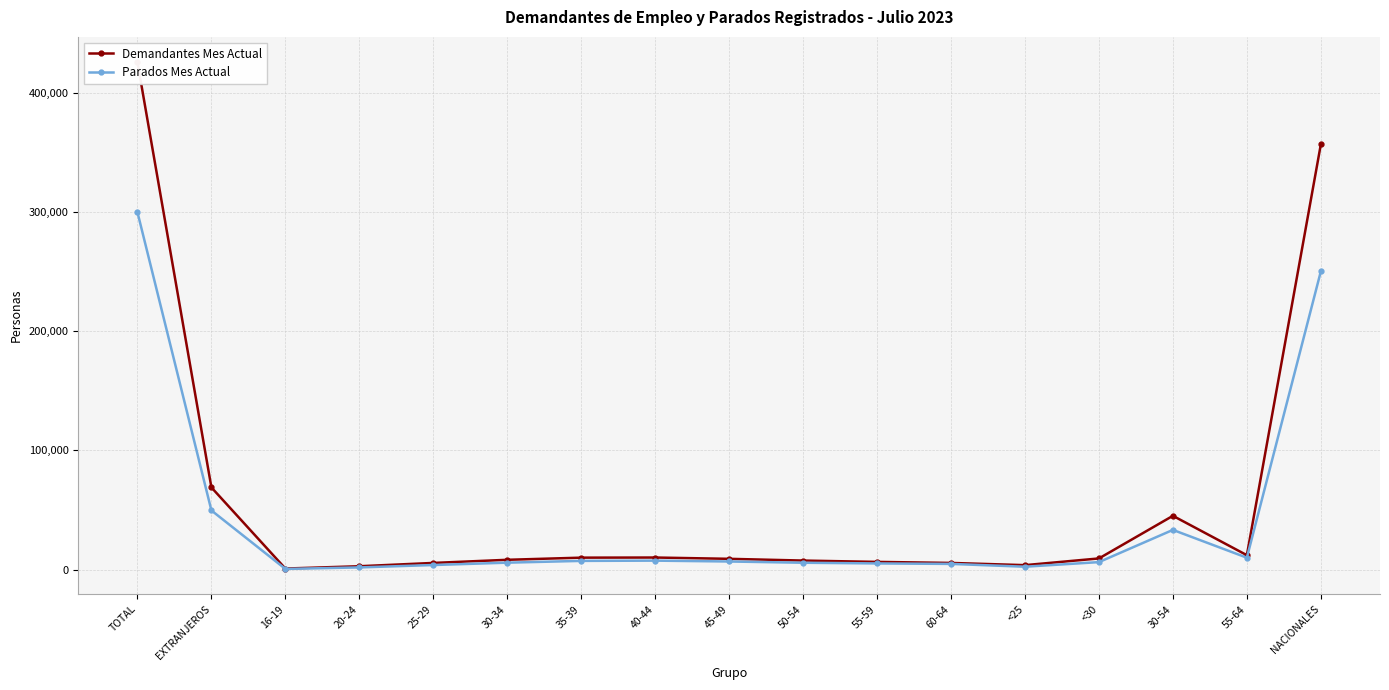

At which label does Demandantes Mes Actual first exceed 9069?

TOTAL